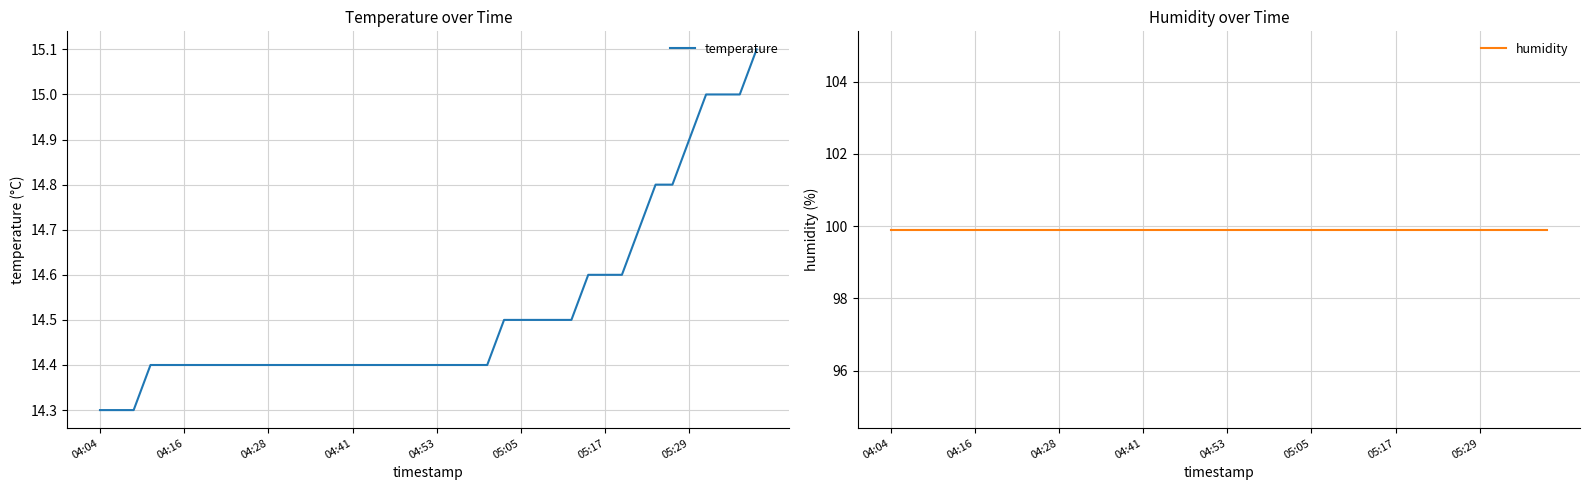

True or false: humidity and temperature cross at least once.

False